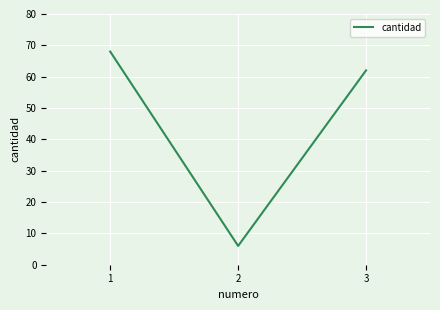

What is the greatest value displayed?

68